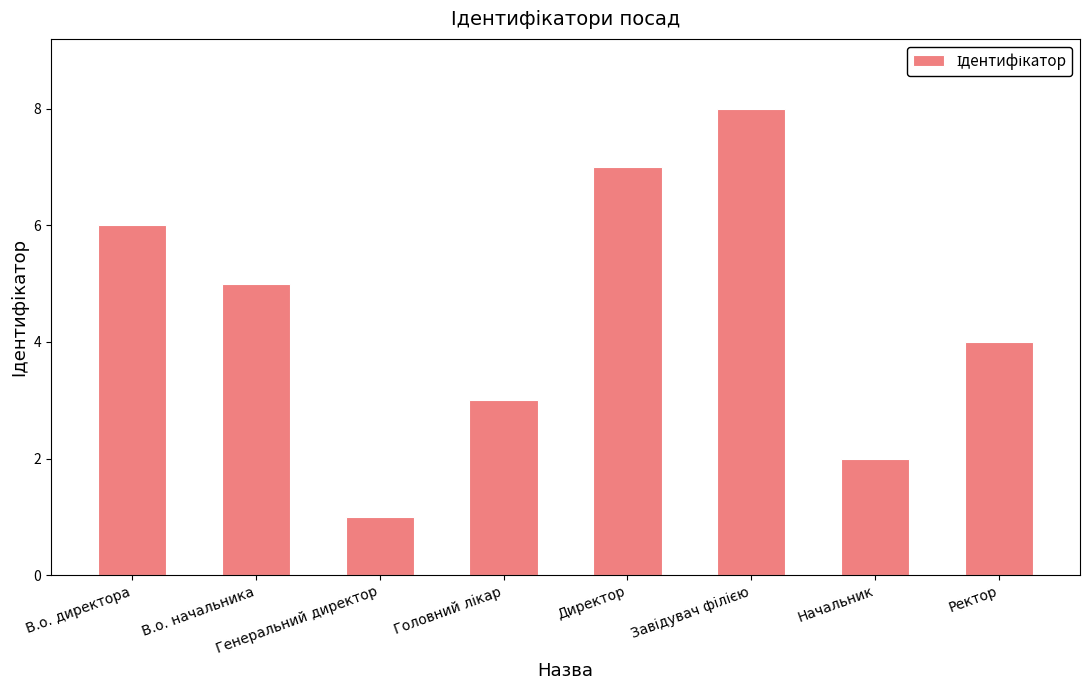

True or false: the data shows 2 at Генеральний директор.

False